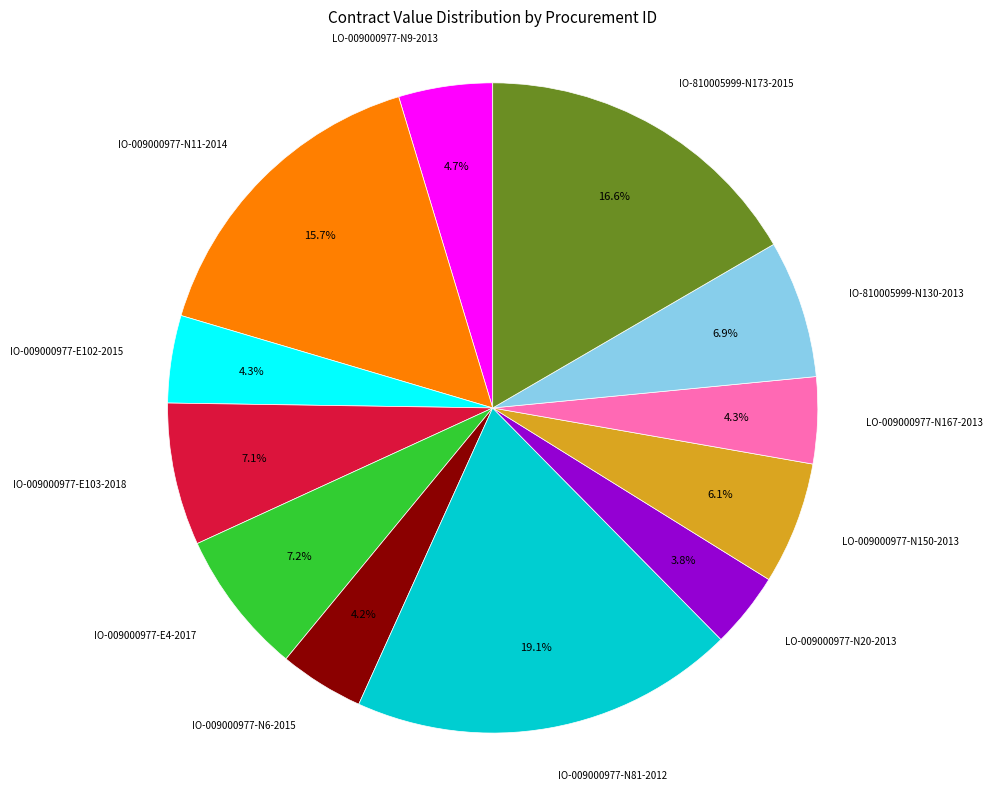

Is there a majority slice in this chart?

No